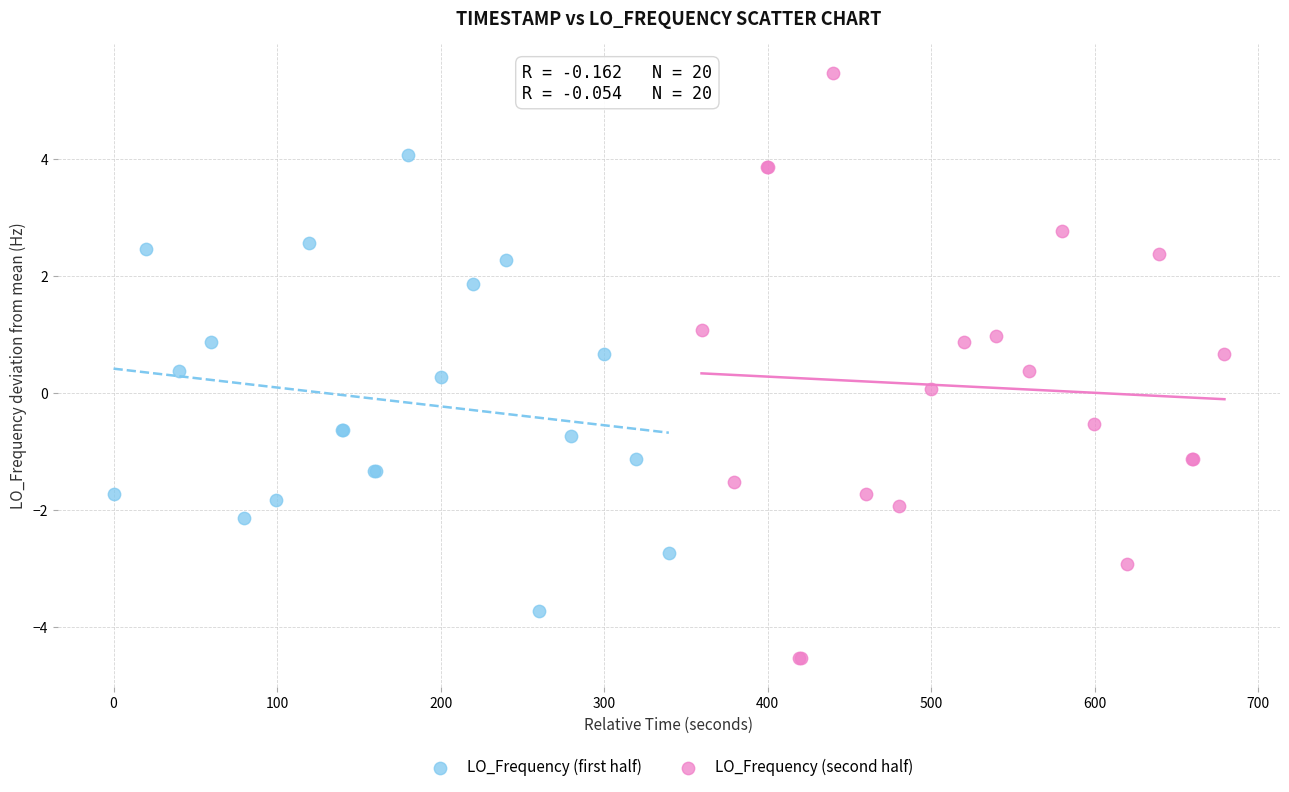

What are all the series names shown in the legend?

LO_Frequency (first half), LO_Frequency (second half)